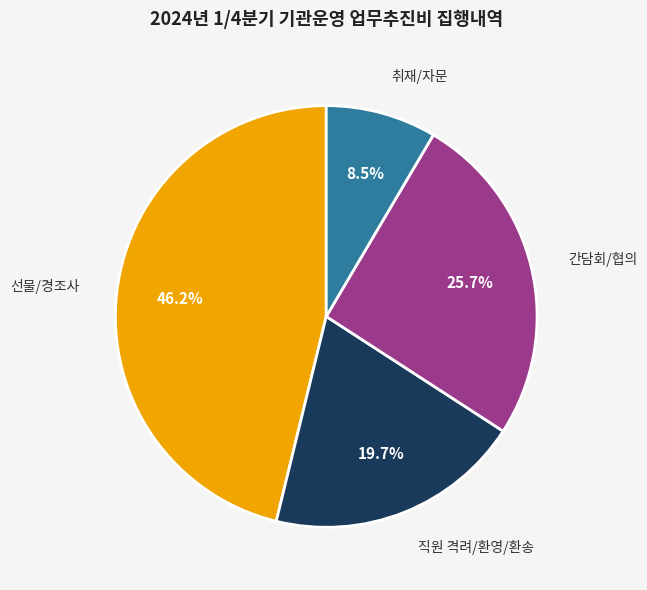

Is there a majority slice in this chart?

No